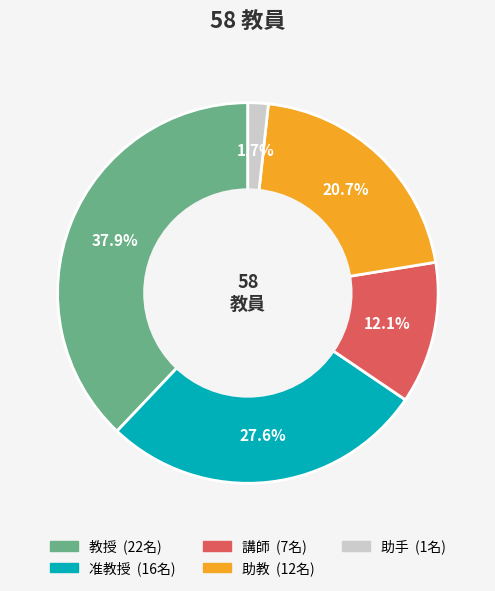

Between 講師 and 助教, which is larger?

助教